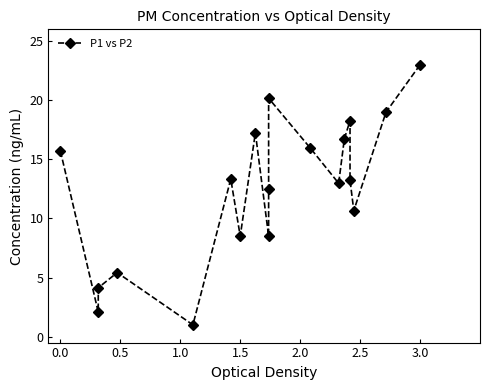

What is the change in value from 2.0 to 3.0?

+7.5